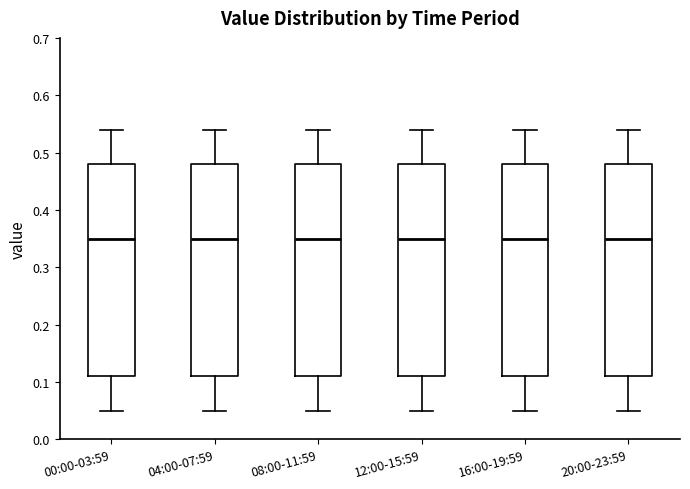

Reading left to right, transcribe this box plot: for each box, give where its median line is, the range the box spans, and where its two whiskers end, as read against the y-axis. The values are not printed on the chart, so give them approximately, as read against the axis.

00:00-03:59: median 0.35, box 0.11 to 0.48, whiskers 0.05 to 0.54
04:00-07:59: median 0.35, box 0.11 to 0.48, whiskers 0.05 to 0.54
08:00-11:59: median 0.35, box 0.11 to 0.48, whiskers 0.05 to 0.54
12:00-15:59: median 0.35, box 0.11 to 0.48, whiskers 0.05 to 0.54
16:00-19:59: median 0.35, box 0.11 to 0.48, whiskers 0.05 to 0.54
20:00-23:59: median 0.35, box 0.11 to 0.48, whiskers 0.05 to 0.54